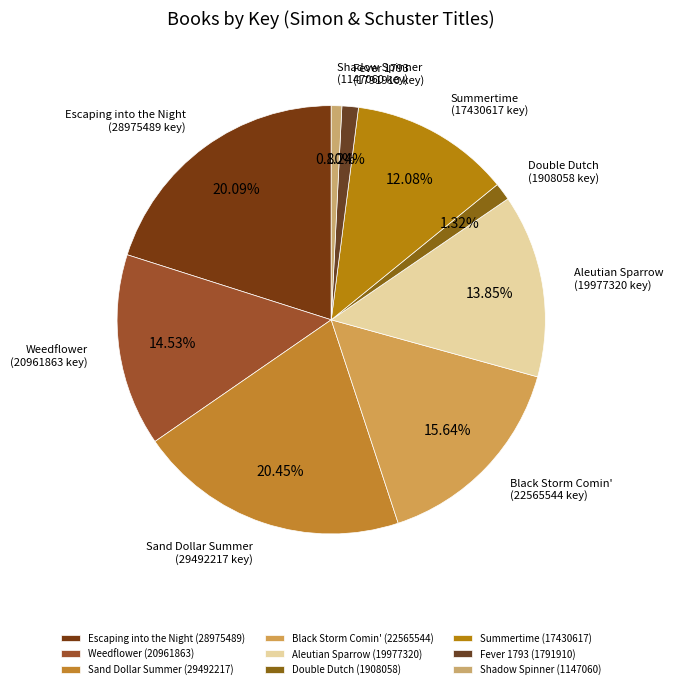

Count the number of slices in the pie.

9